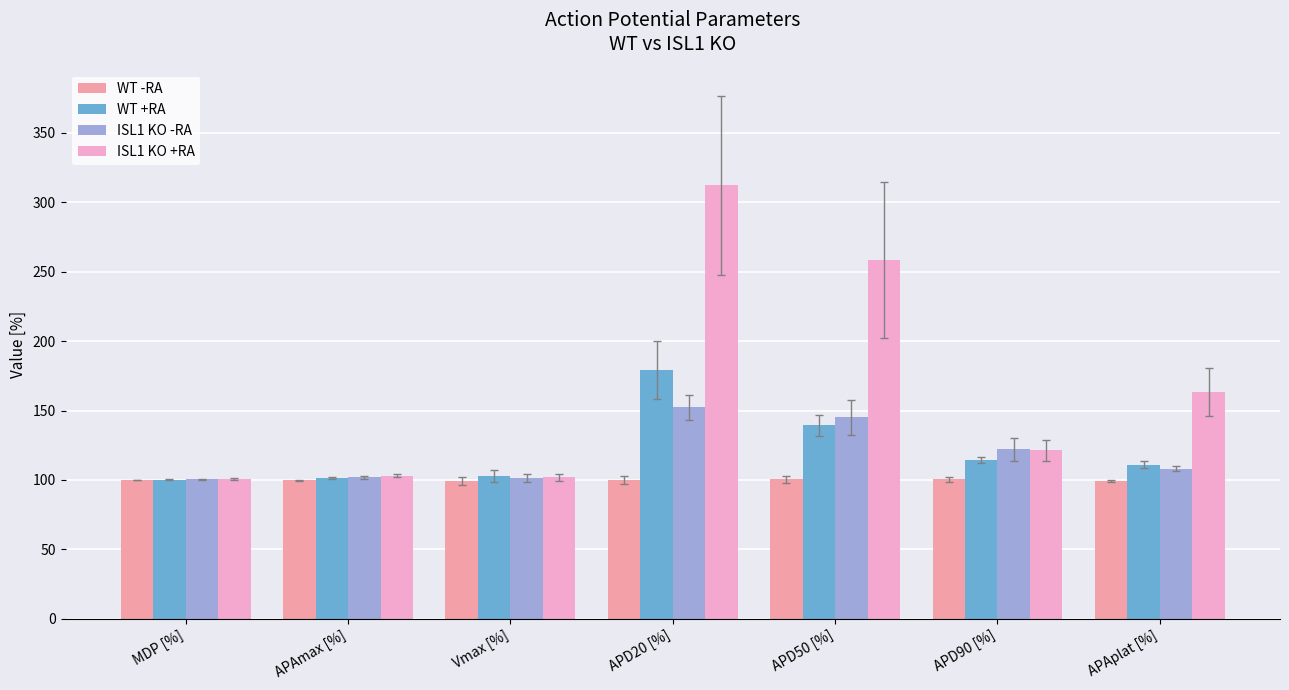

Is it true that WT -RA equals 43.6 at Vmax [%]?

False